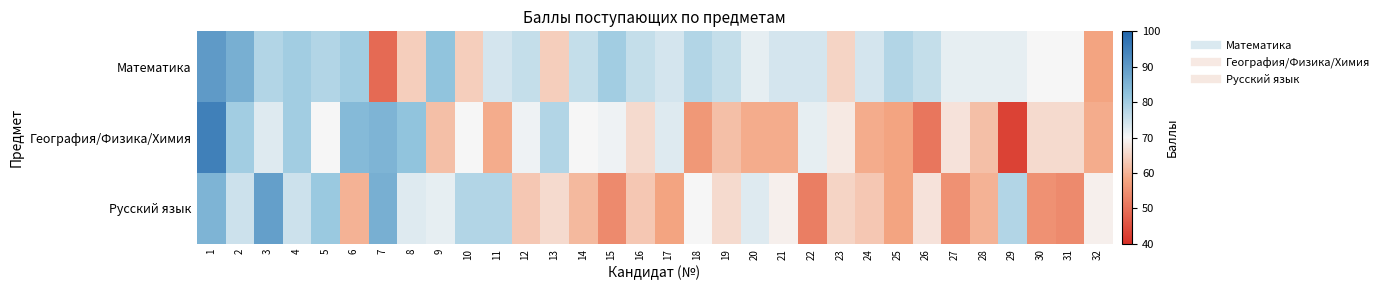

Reading left to right, what are all the values shown in this chart?

Математика: 1=90	2=86	3=78	4=80	5=78	6=80	7=49	8=64	9=82	10=64	11=74	12=76	13=64	14=76	15=80	16=76	17=74	18=78	19=76	20=72	21=74	22=74	23=65	24=74	25=78	26=76	27=72	28=72	29=72	30=70	31=70	32=58
География/Физика/Химия: 1=95	2=80	3=73	4=80	5=70	6=84	7=85	8=82	9=62	10=70	11=59	12=71	13=78	14=70	15=71	16=66	17=73	18=56	19=62	20=59	21=59	22=72	23=68	24=59	25=58	26=51	27=67	28=62	29=43	30=66	31=66	32=59
Русский язык: 1=85	2=75	3=89	4=75	5=81	6=60	7=86	8=73	9=72	10=78	11=78	12=63	13=66	14=61	15=54	16=63	17=58	18=70	19=66	20=73	21=69	22=52	23=65	24=63	25=58	26=67	27=55	28=60	29=78	30=55	31=54	32=69